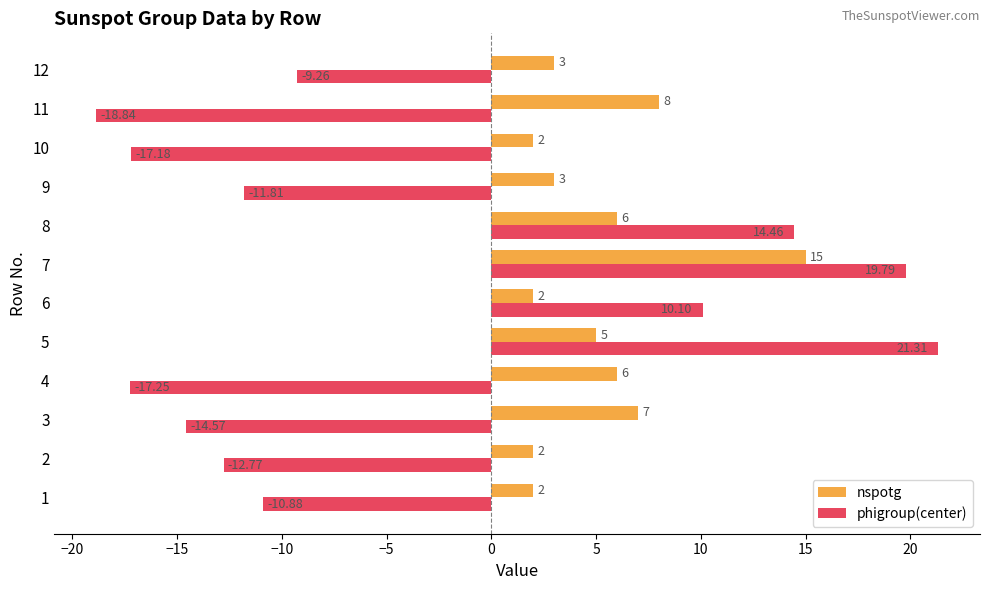

How many distinct data groups are displayed?

2